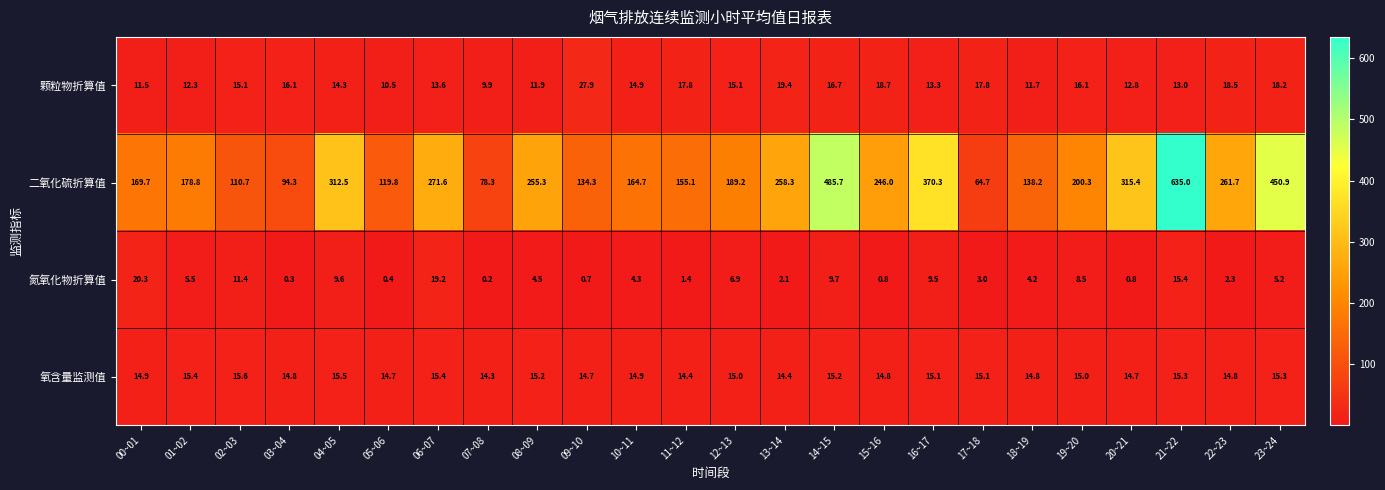

What is the difference between the highest and lowest values at 06~07?

258.0